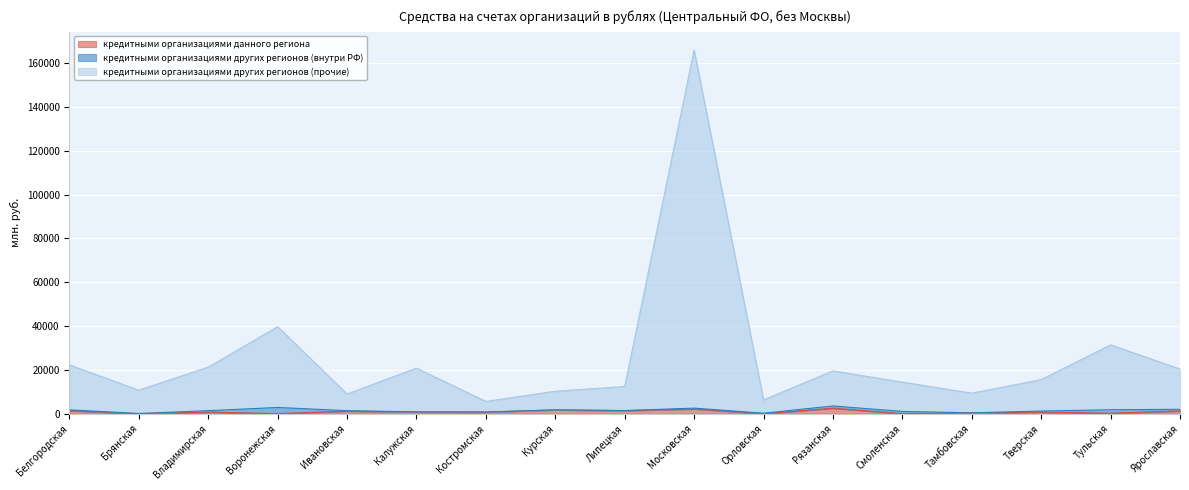

At how many categories does at least one series exceed 149274?

1